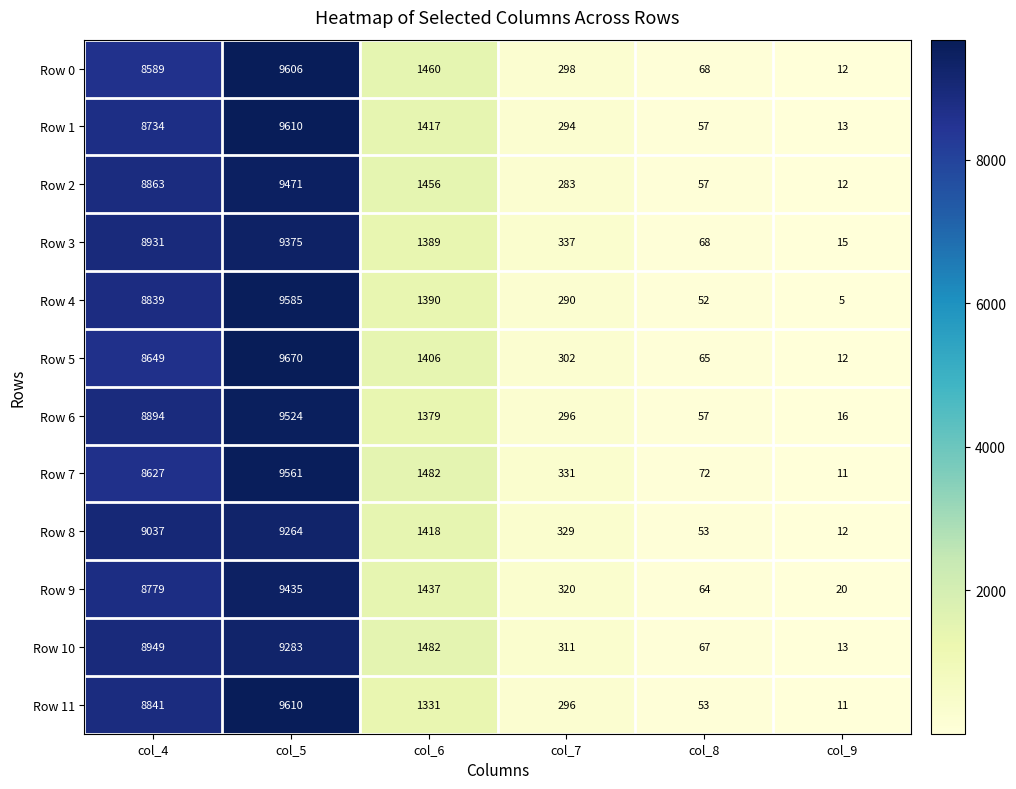

Rank the categories by Row 11 value from lowest to highest.

col_9, col_8, col_7, col_6, col_4, col_5